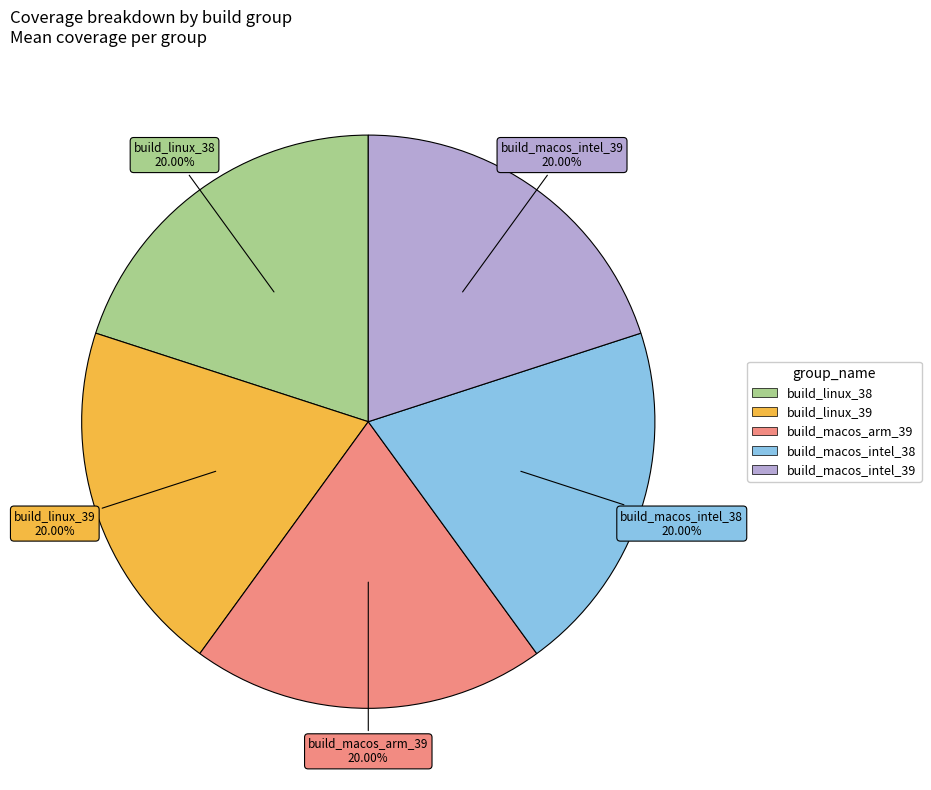

Does build_macos_intel_38 represent more than half of the total?

No